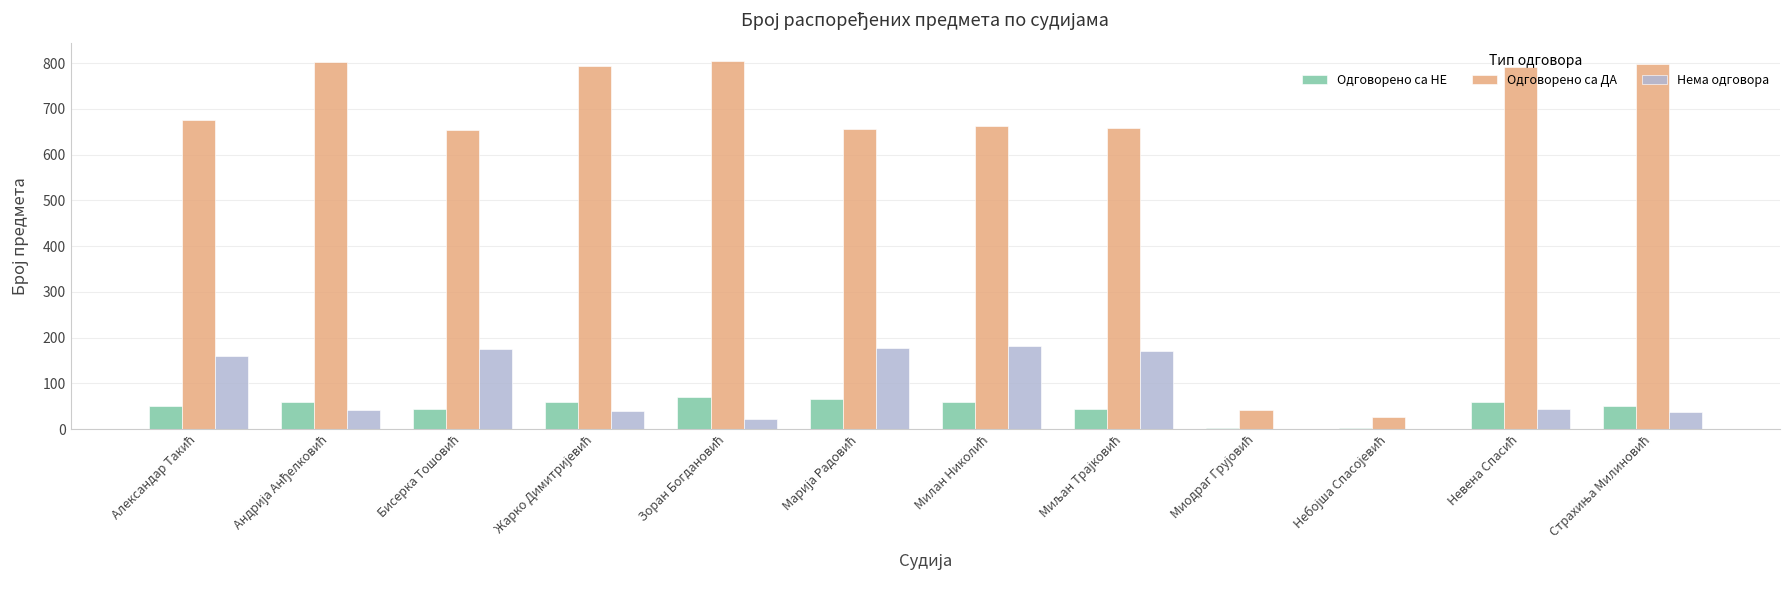

What are all the series names shown in the legend?

Одговорено са НЕ, Одговорено са ДА, Нема одговора